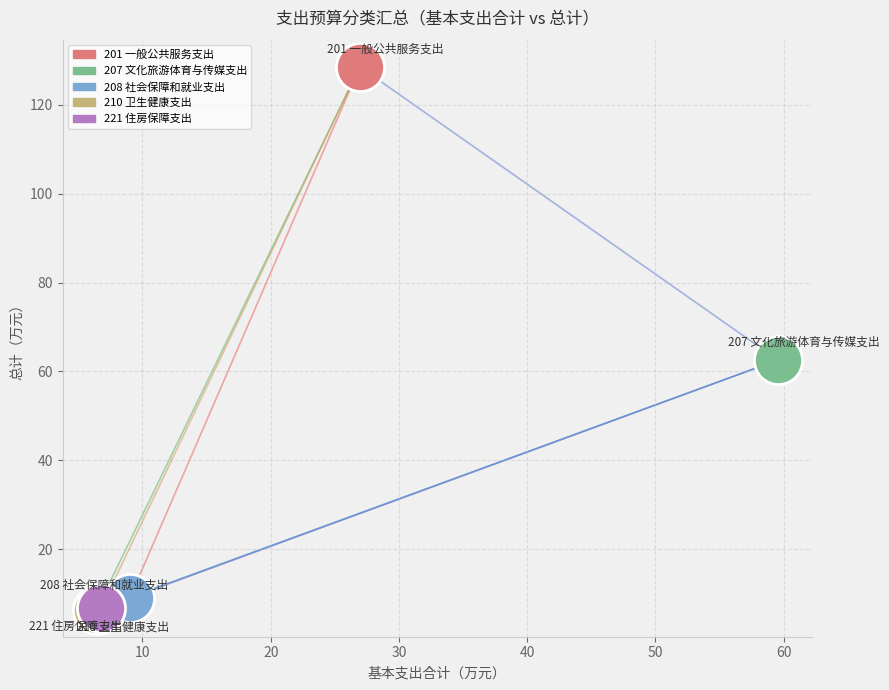

Which series contains the highest Y value?

201 一般公共服务支出